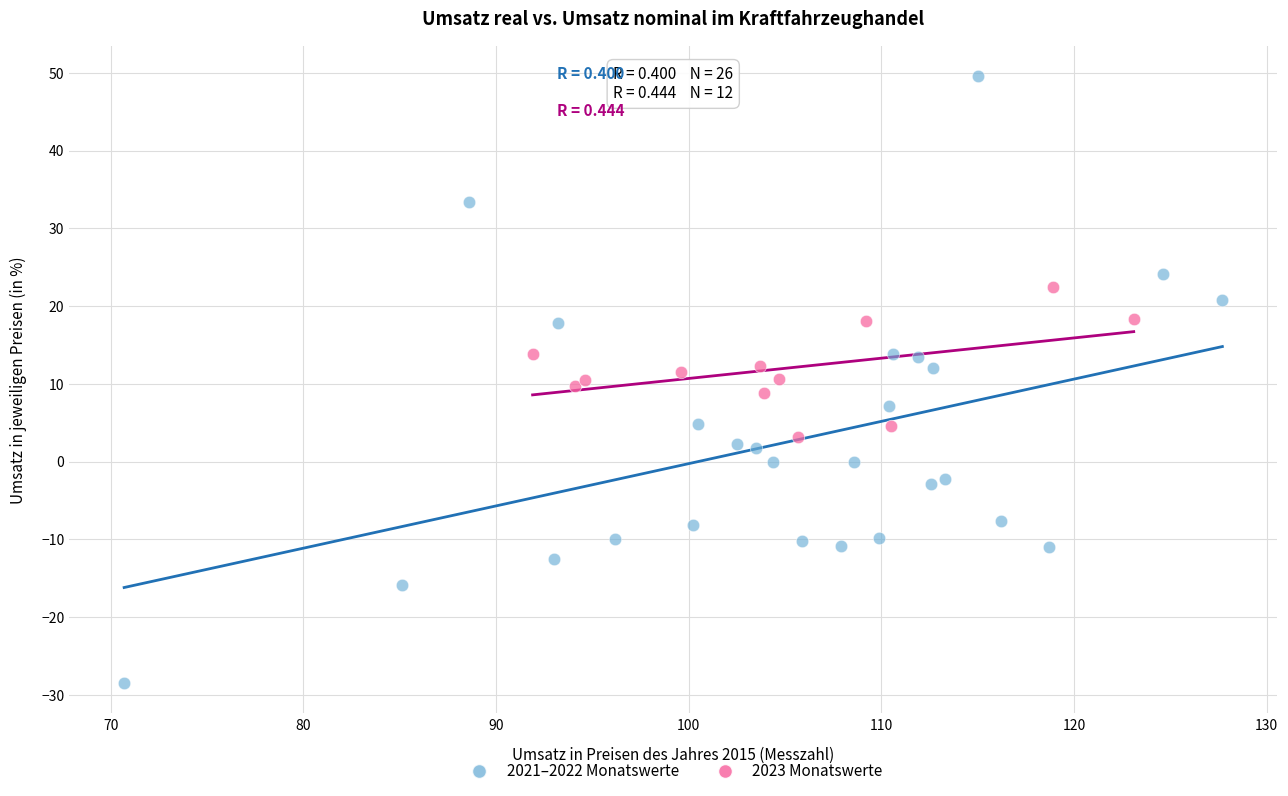

Which series has the largest Y range (max minus min)?

2021–2022 Monatswerte